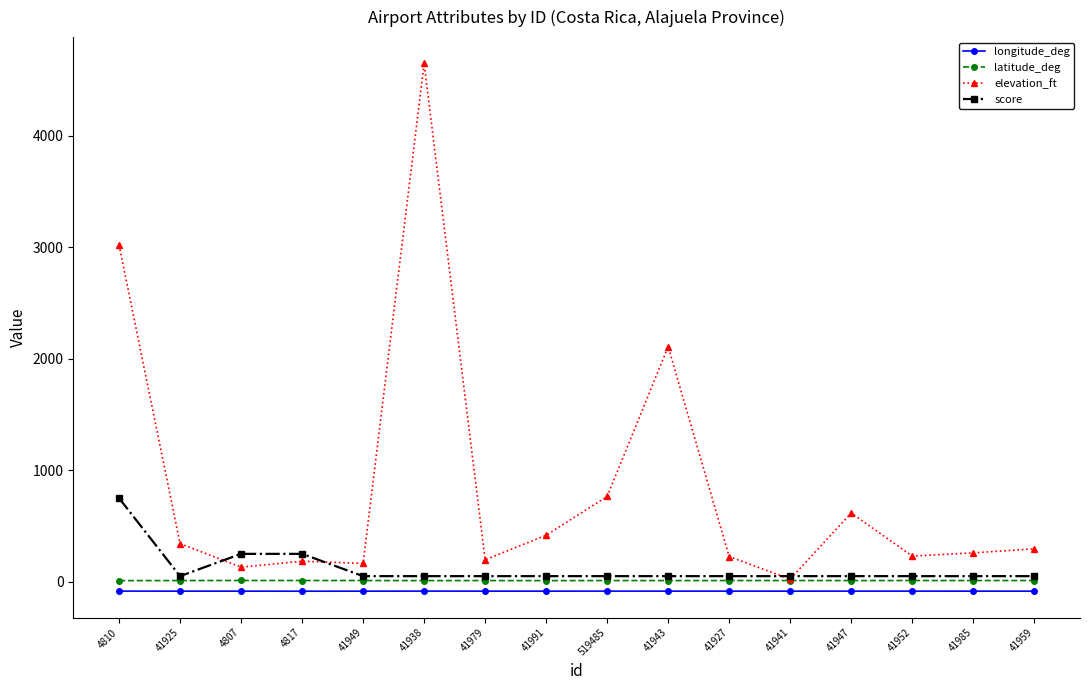

Which series has the largest range (max minus min)?

elevation_ft